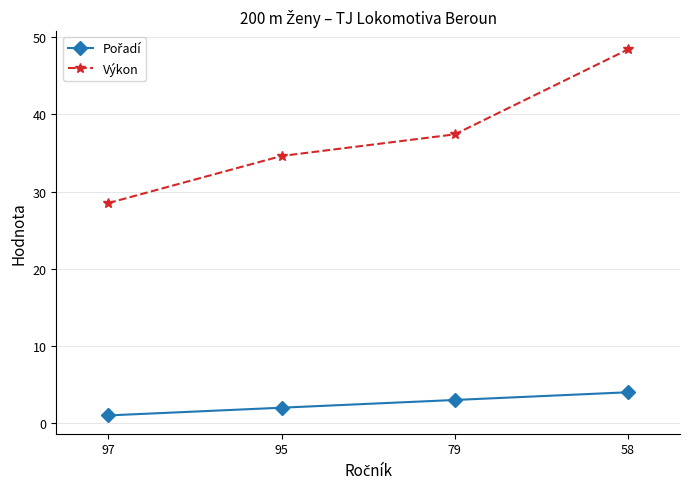

Between 97 and 58, which series saw the biggest shift?

Výkon